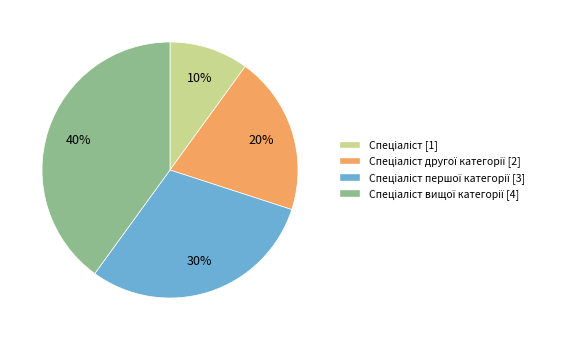

To the nearest percent, what is the average slice percentage?

25%